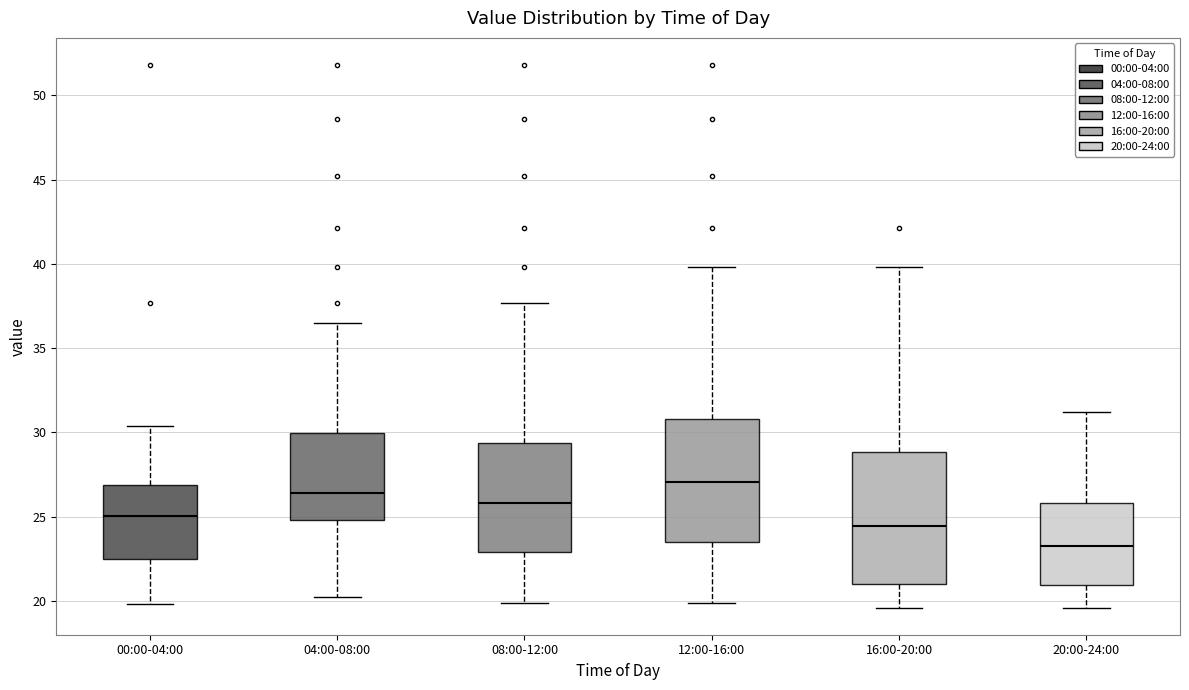

Where does the median line of the box for 16:00-20:00 sit on the y-axis? The values are not printed on the chart, so give them approximately, as read against the axis.

24.5